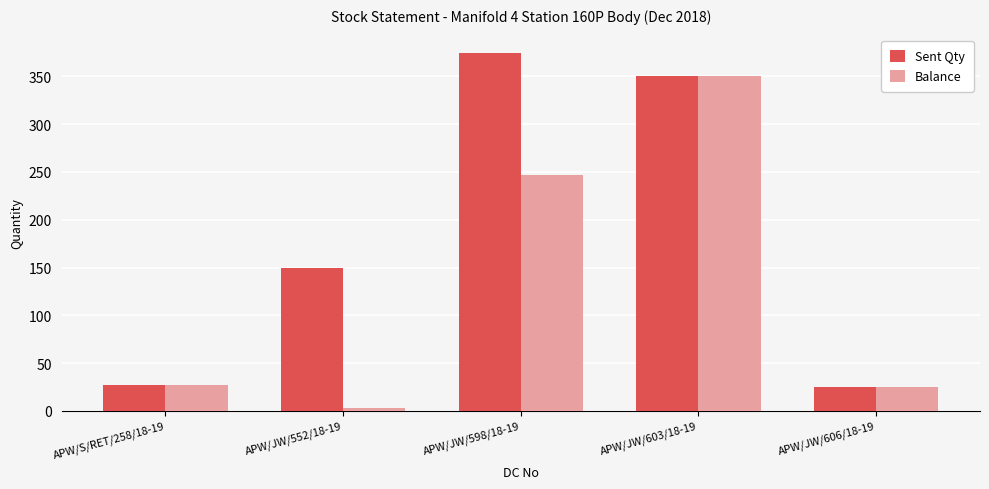

Read the Sent Qty value at APW/JW/552/18-19.

150